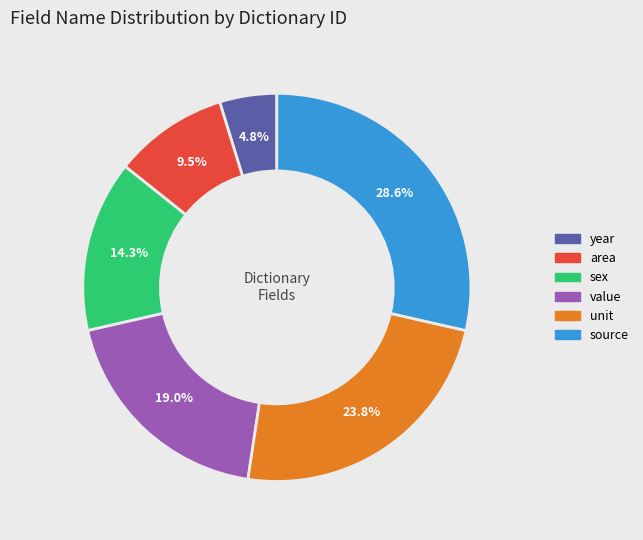

Is there any slice that represents more than half of the pie?

No